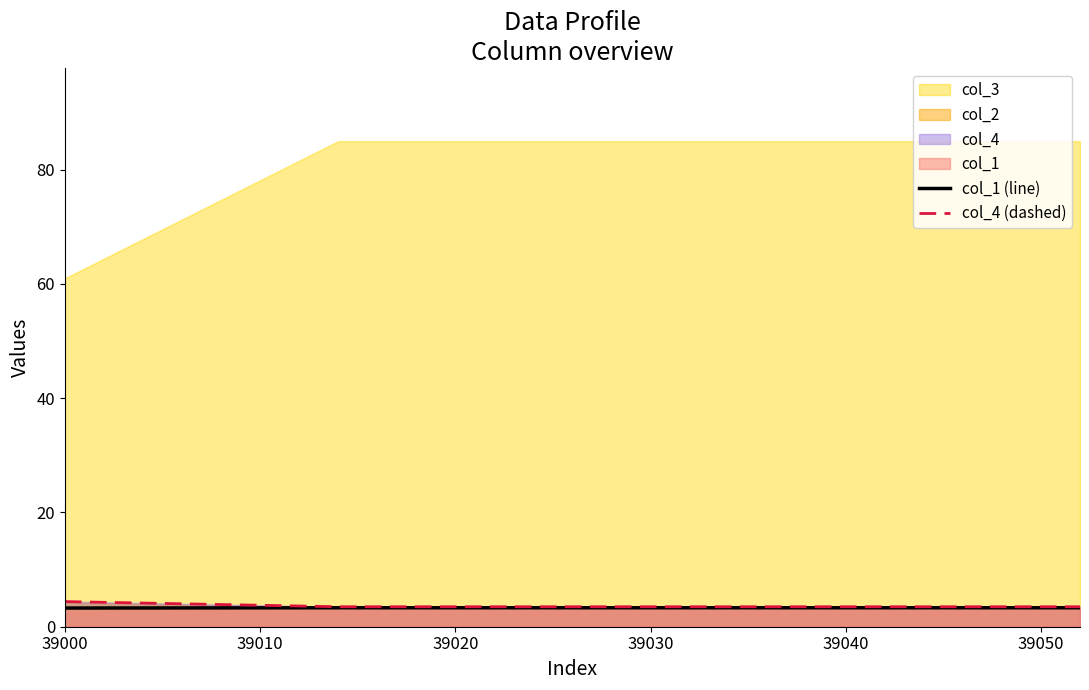

What is the maximum value for col_1 (line)?

3.3